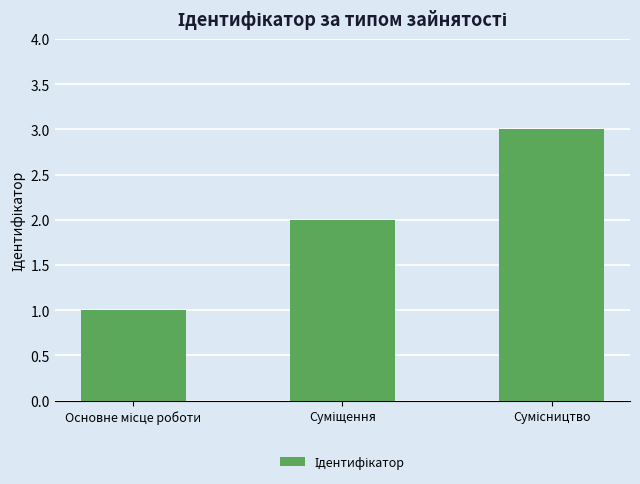

What is the minimum value shown in the chart?

1